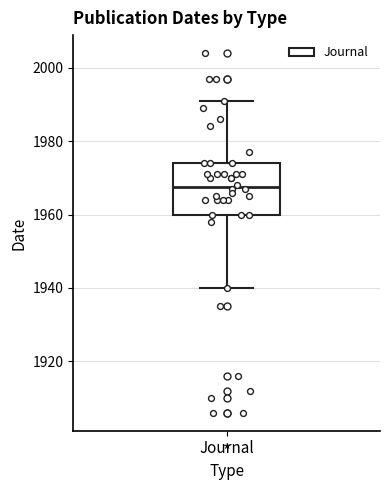

Read this box plot against the y-axis: the position of the median line, the range covered by the box, and the ends of both whiskers. The values are not printed on the chart, so give them approximately, as read against the axis.

median 1968, box 1960 to 1974, whiskers 1940 to 1992